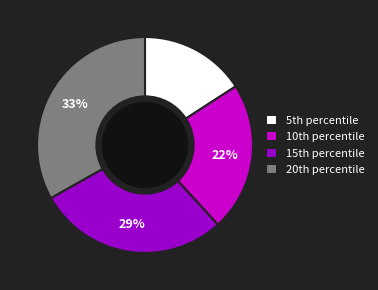

To the nearest percent, what is the difference between the largest and smallest slice percentages?

17%